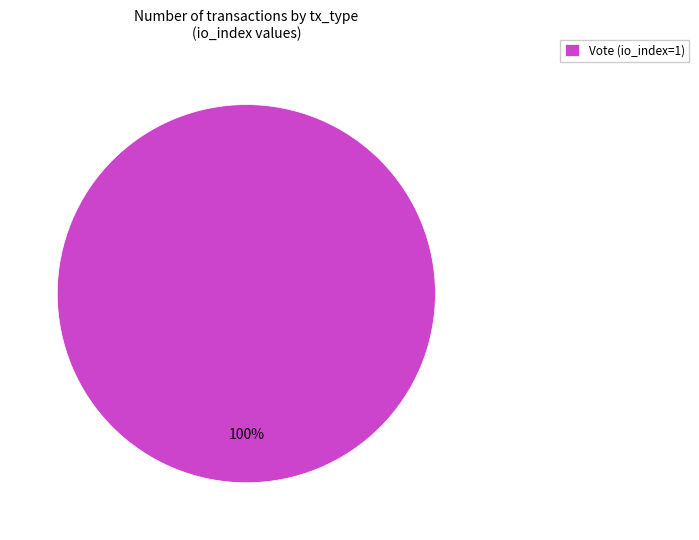

How many slices are in this pie chart?

1